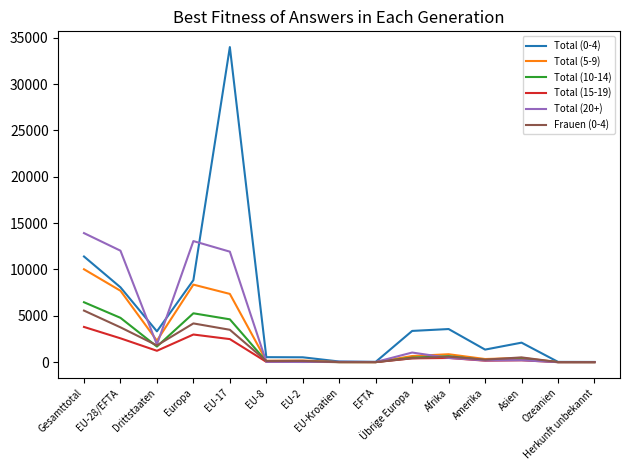

Is the value of Total (20+) at Afrika greater than the value of Total (5-9) at Drittstaaten?

No